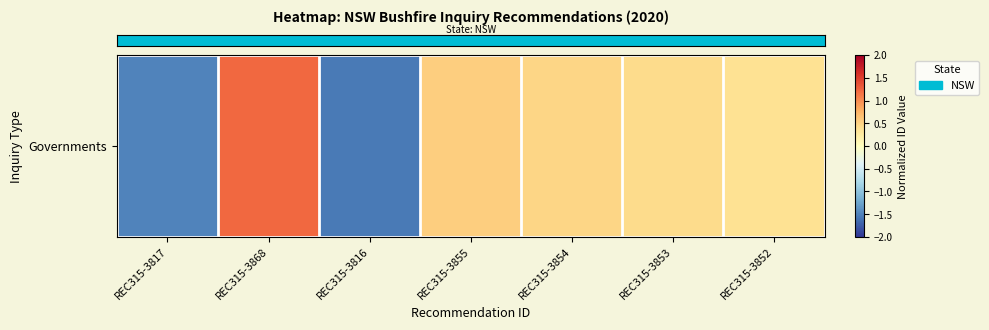

What is the sum of the values at REC315-3854 and REC315-3855?

1.0